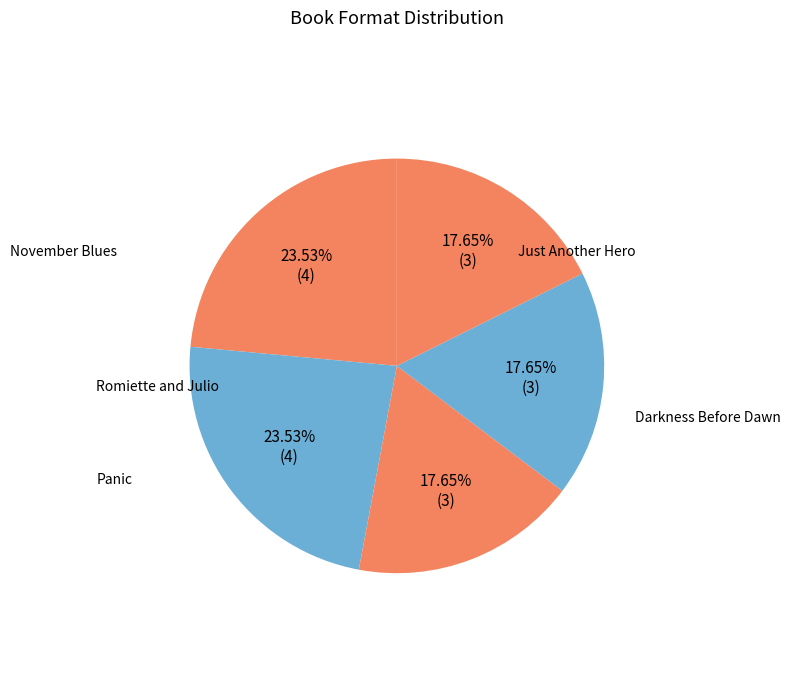

Which category has the biggest portion of the pie?

November Blues